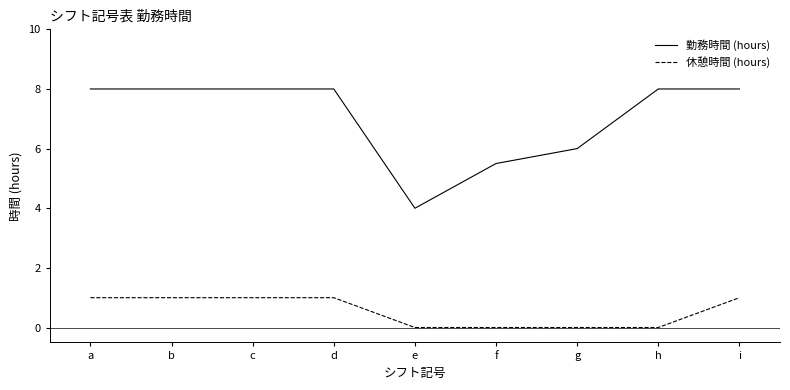

The 勤務時間 (hours) series shows 8.0 at a. True or false?

True